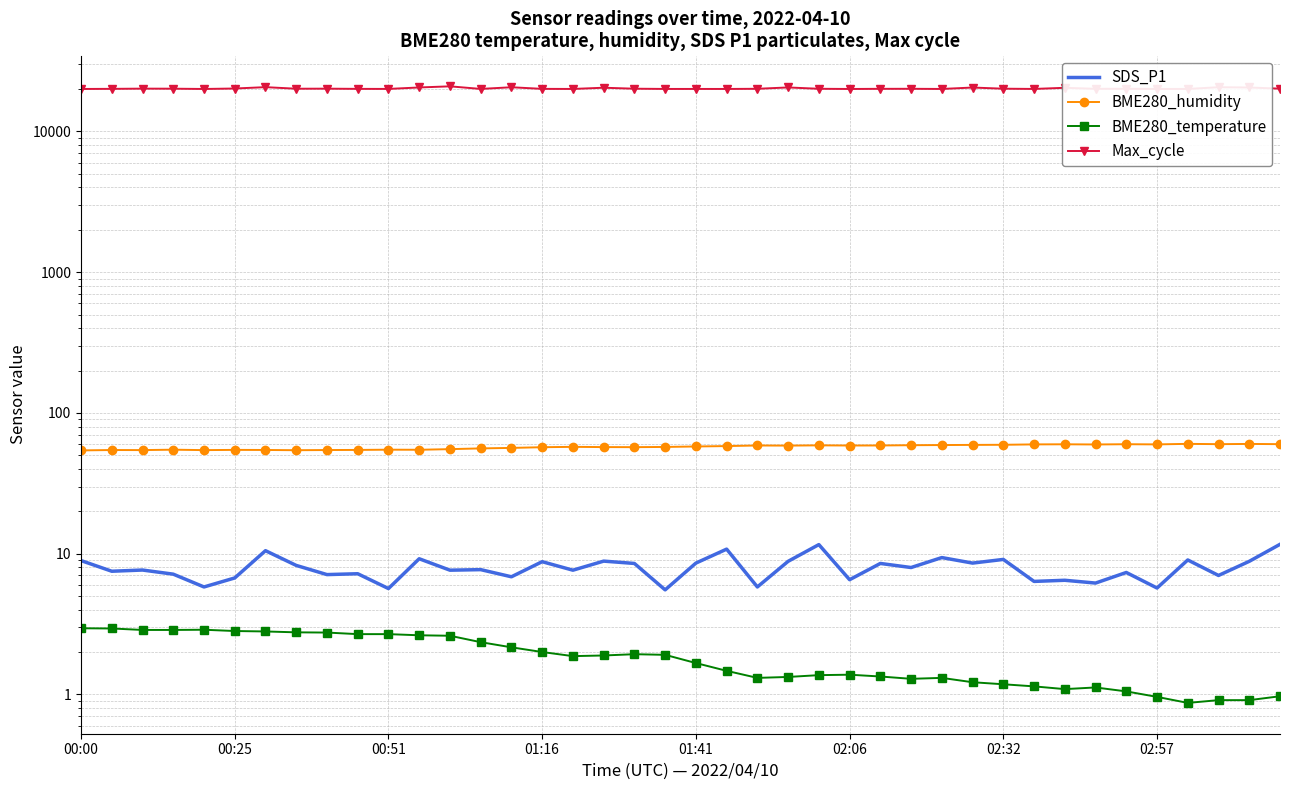

At which category does the chart reach its peak across all series?

12